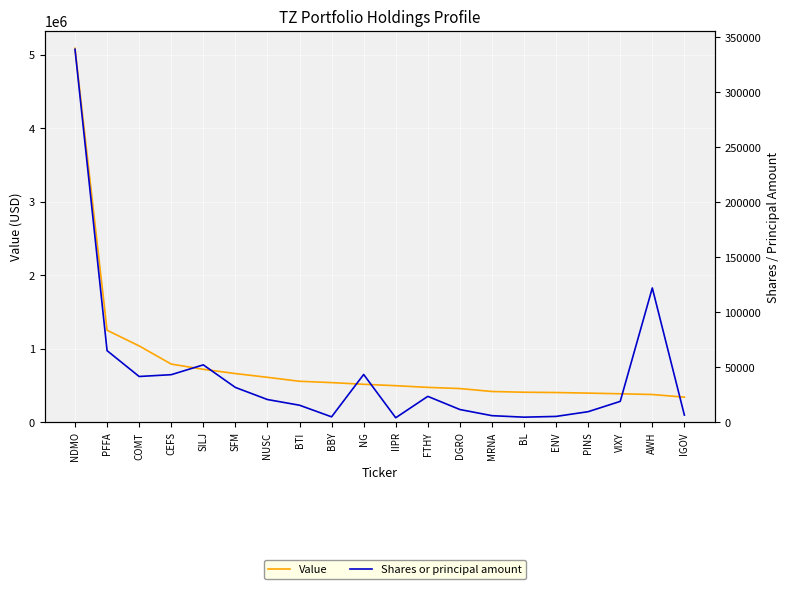

What is the minimum value for Shares or principal amount?

3995